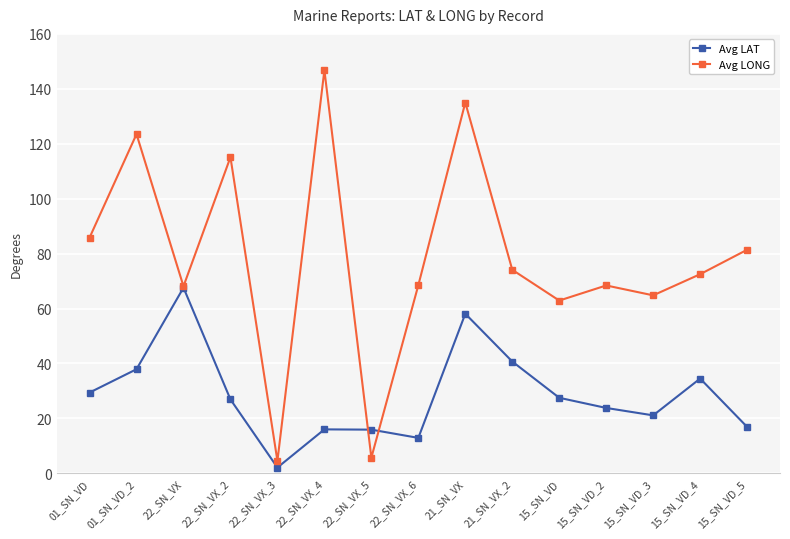

Rank the series at 15_SN_VD_3 from highest to lowest value.

Avg LONG, Avg LAT